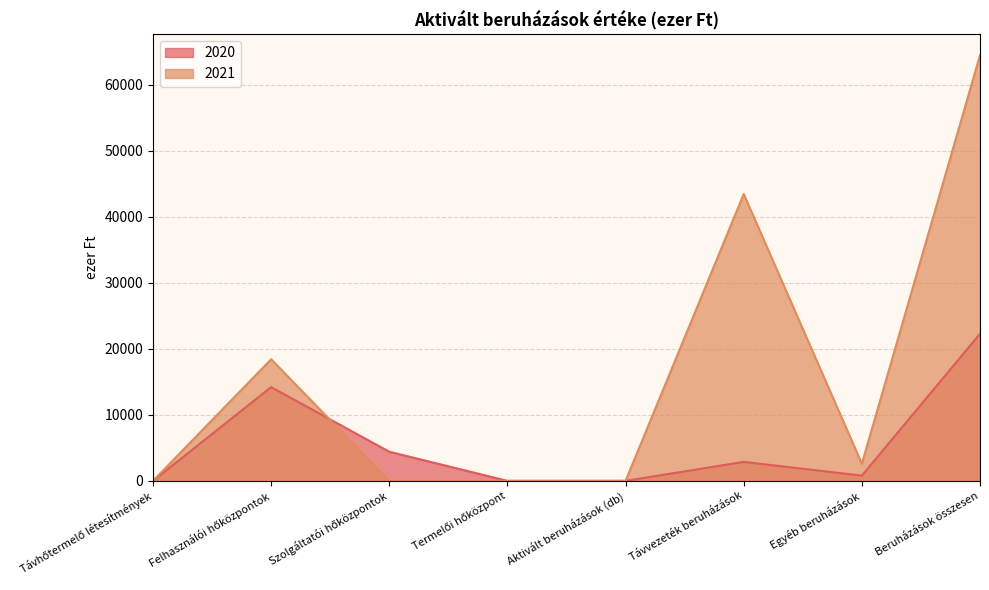

At Távhőtermelő létesítmények, list the series in order from largest to smallest.

2020, 2021